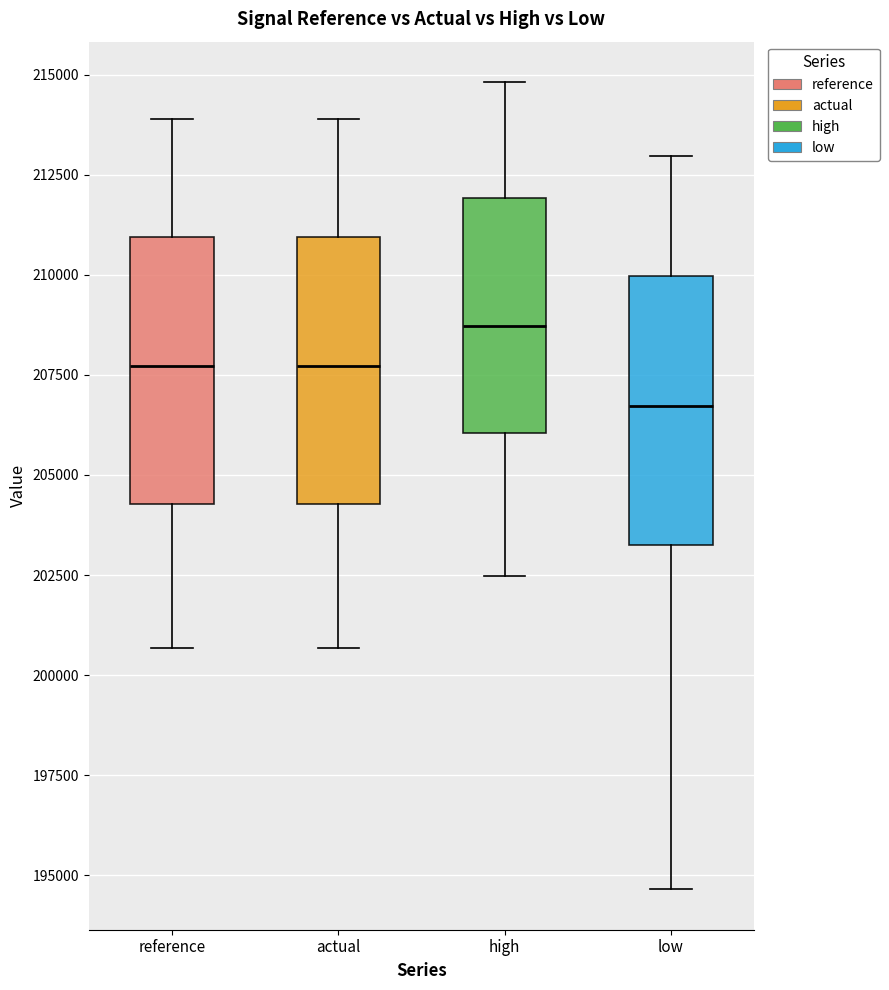

Where does the median line of the box for actual sit on the y-axis? The values are not printed on the chart, so give them approximately, as read against the axis.

207500